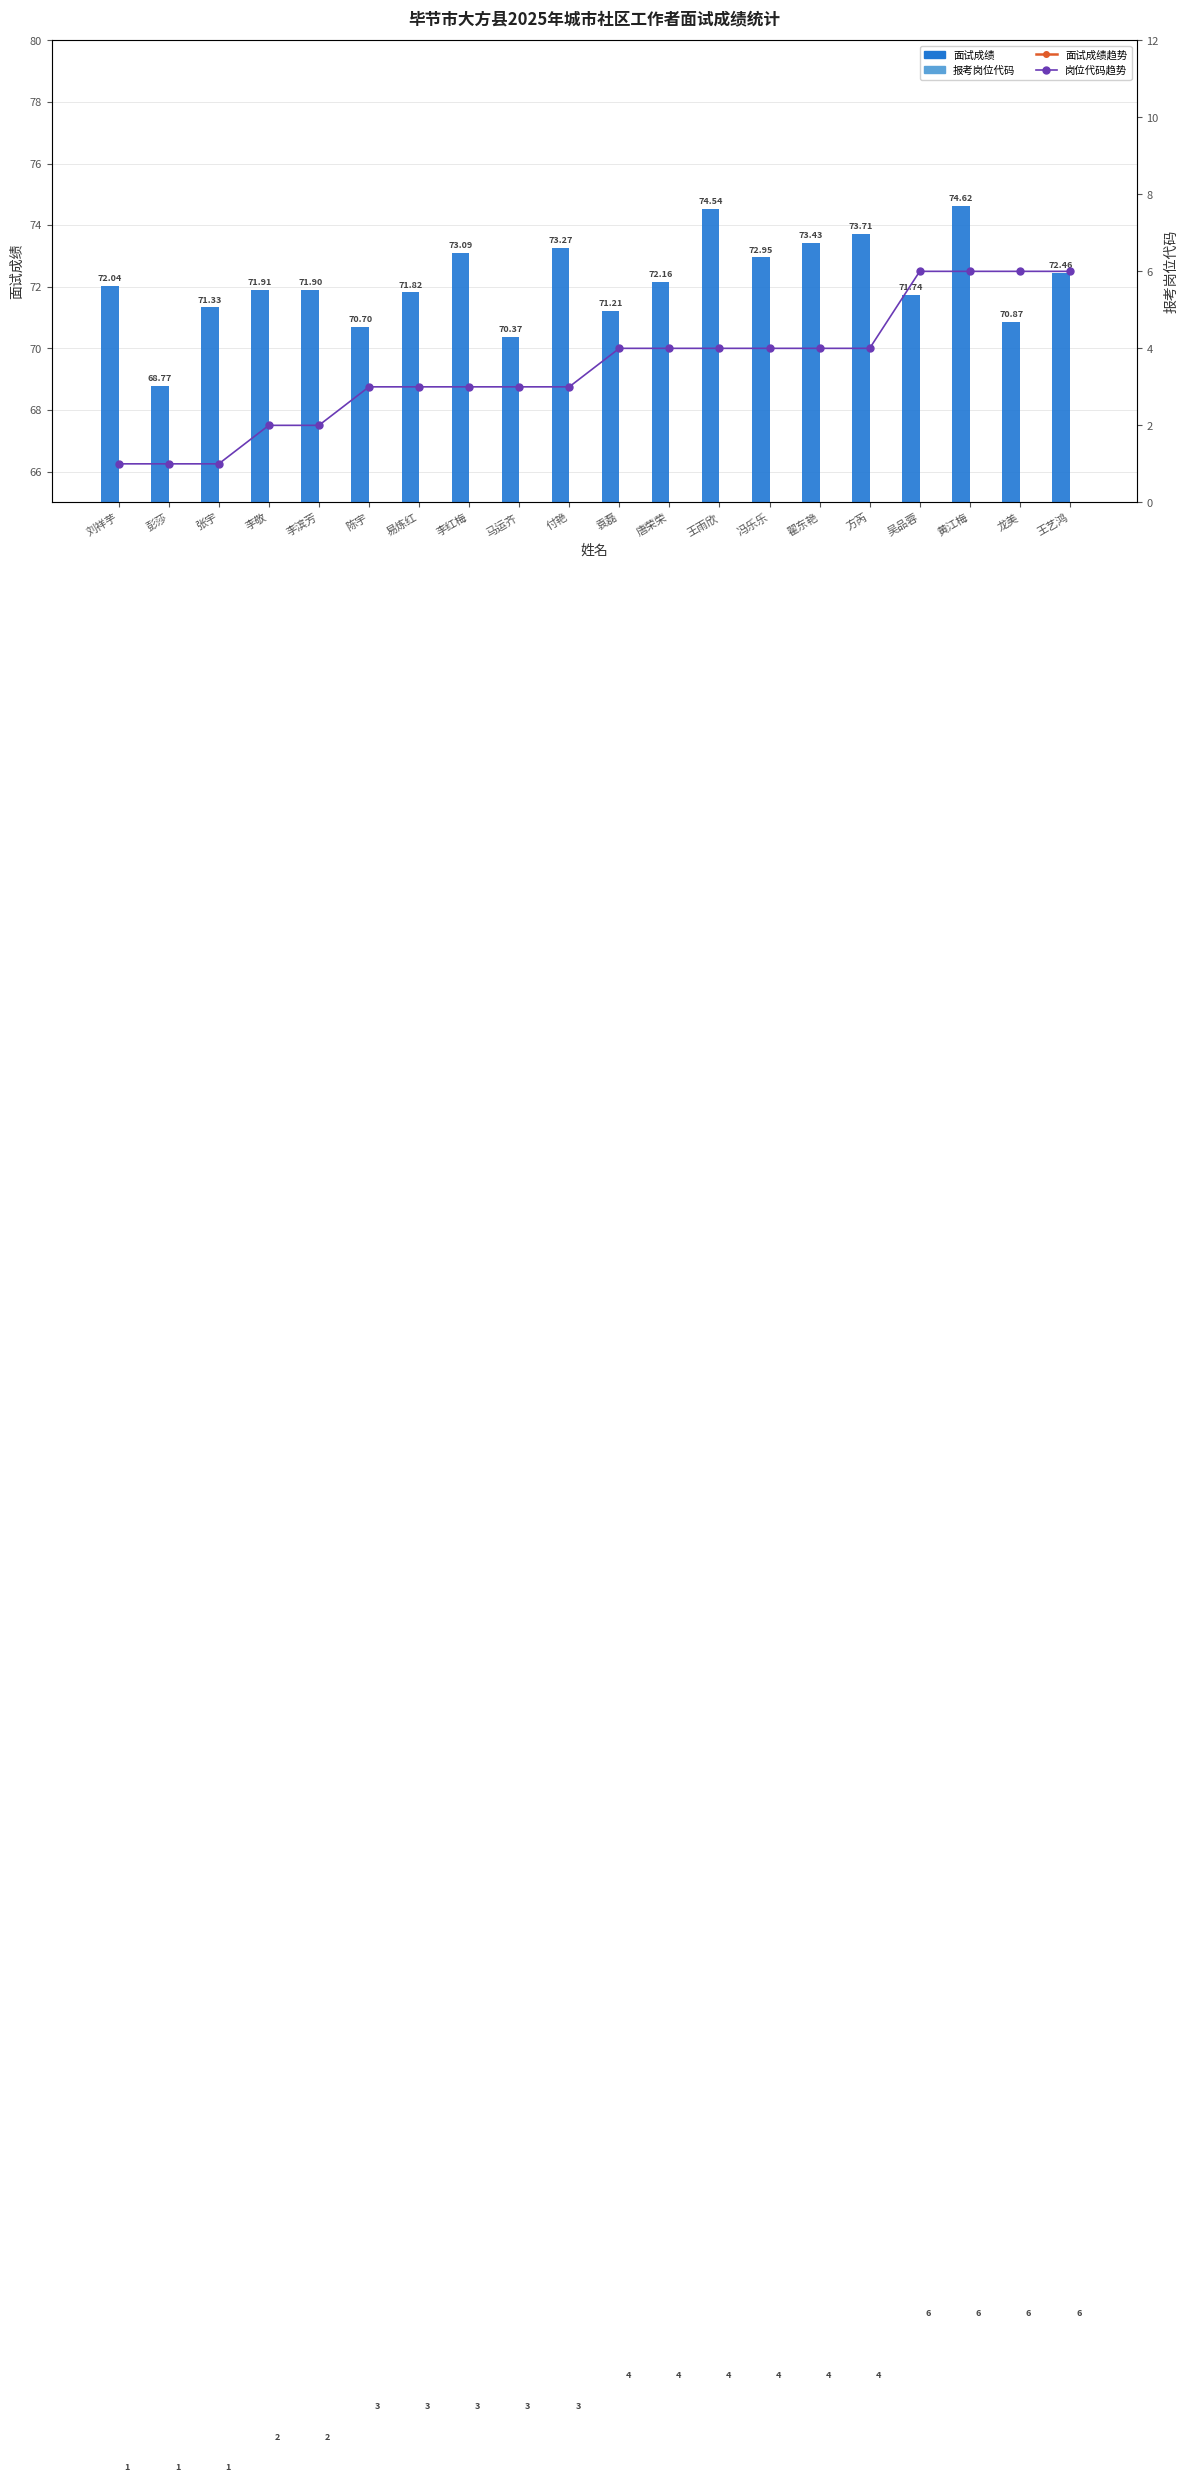

What is the difference between the maximum and minimum values in the 岗位代码趋势 series?

5.0